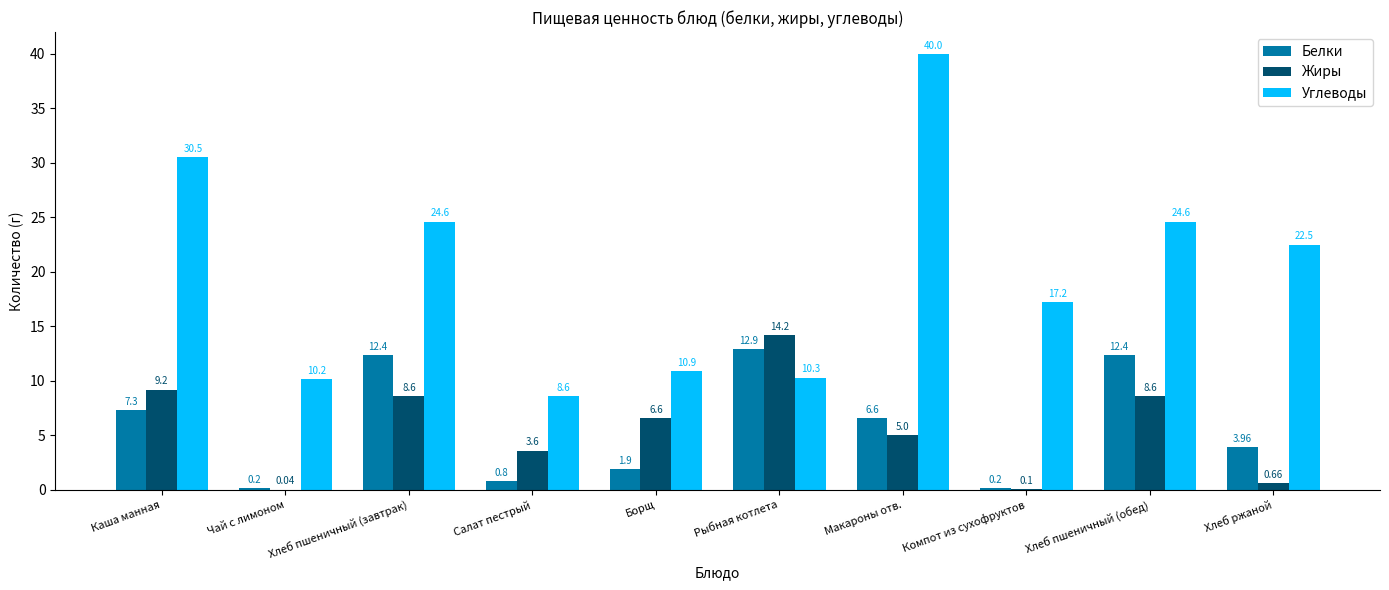

What is the sum of all Белки values?

58.7